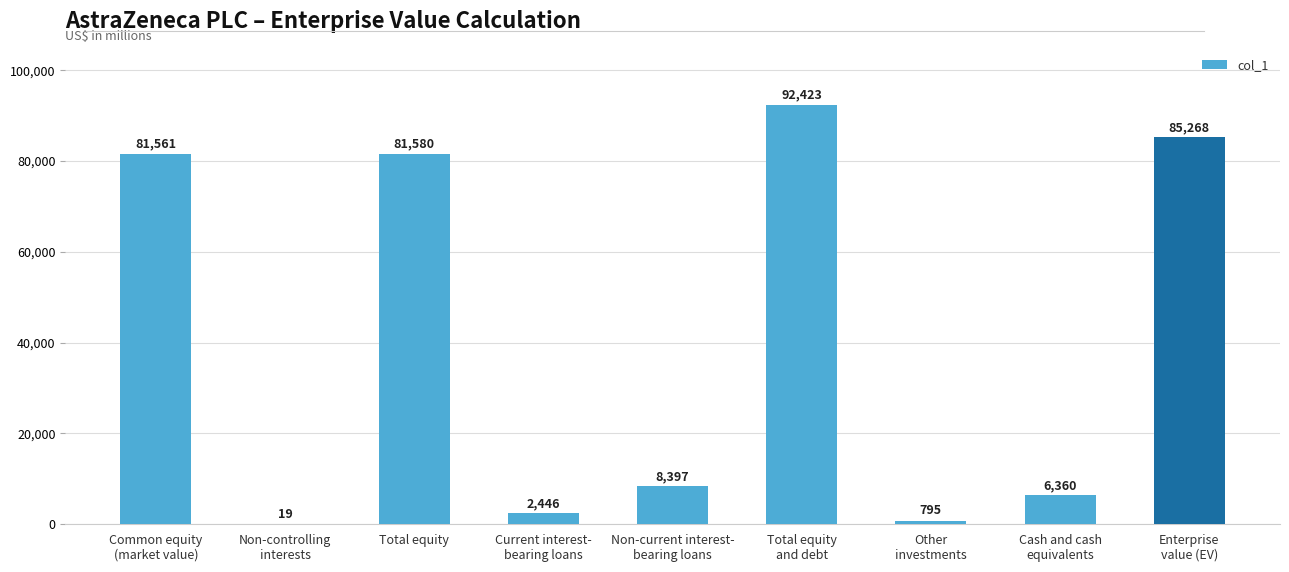

What is the sum of all values?

358849